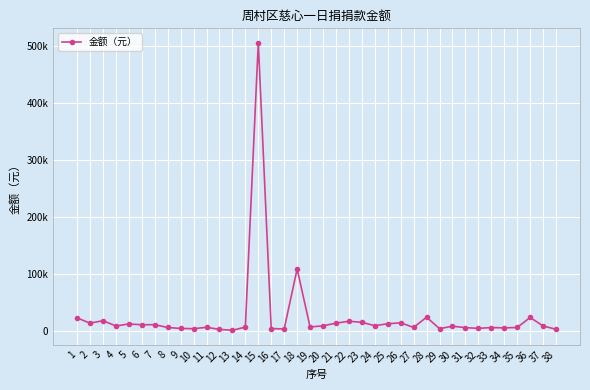

Where is the data nearest to the value 253325?

18